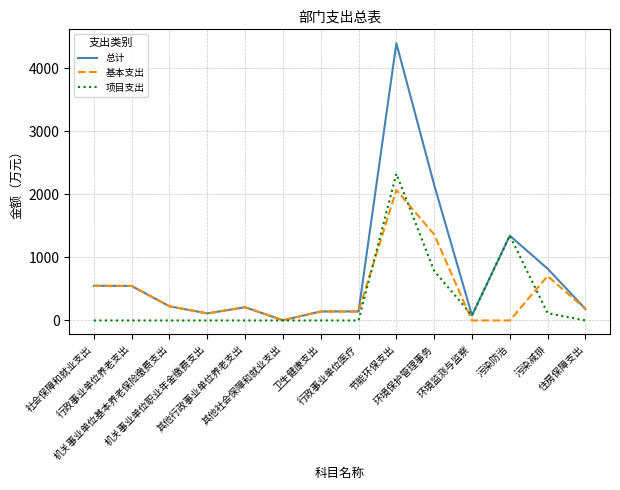

At which label does 项目支出 reach its peak?

节能环保支出